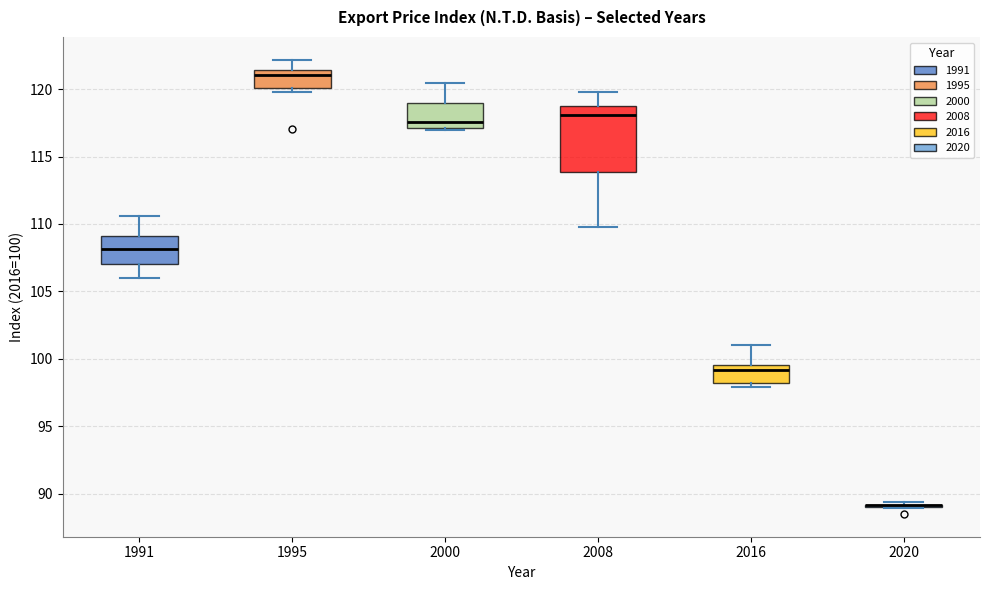

Comparing the boxes themselves (not the whiskers), which one is the tallest?

2008